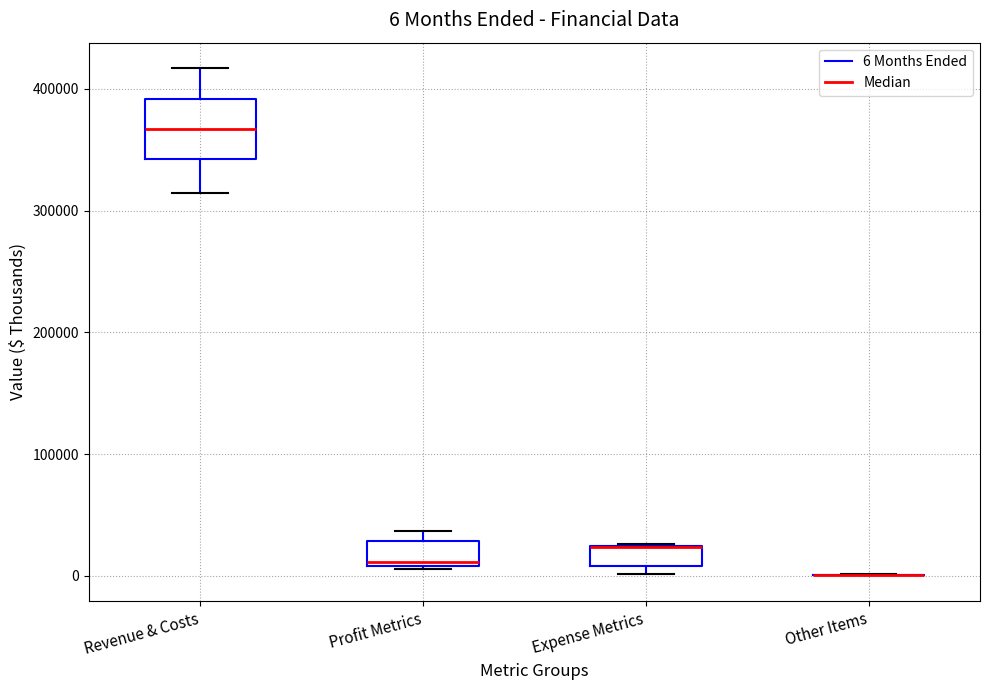

Which box is the tallest, from its lower edge to its upper edge?

Revenue & Costs